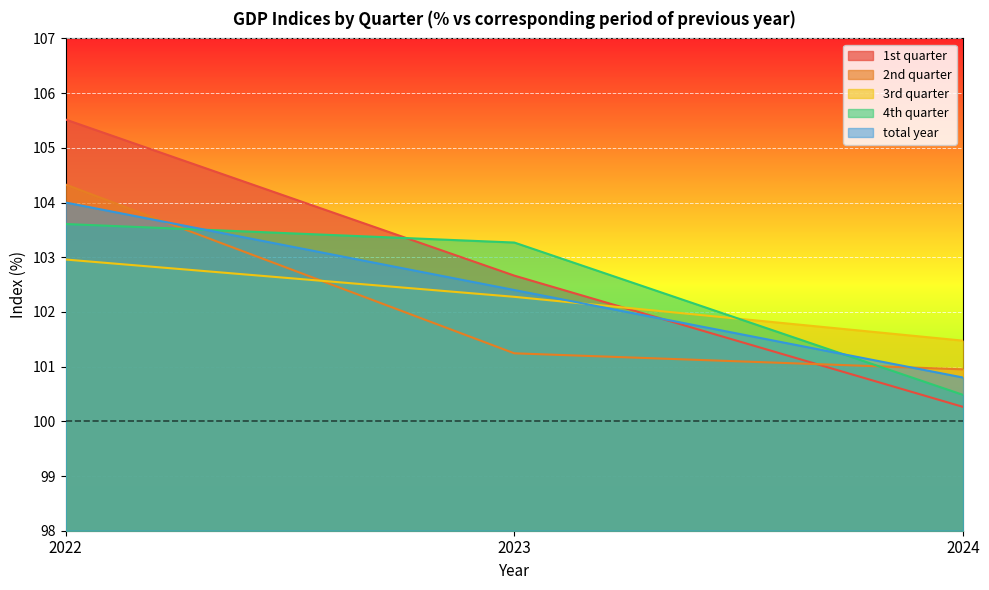

At how many categories does at least one series exceed 105?

1